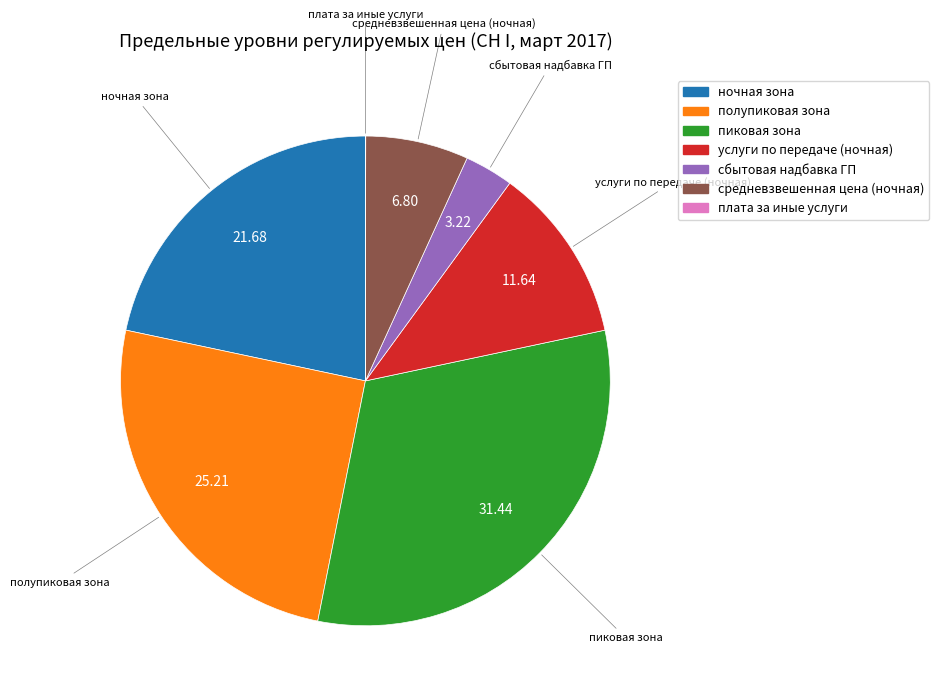

Combined, do сбытовая надбавка ГП and средневзвешенная цена (ночная) account for over 50%?

No